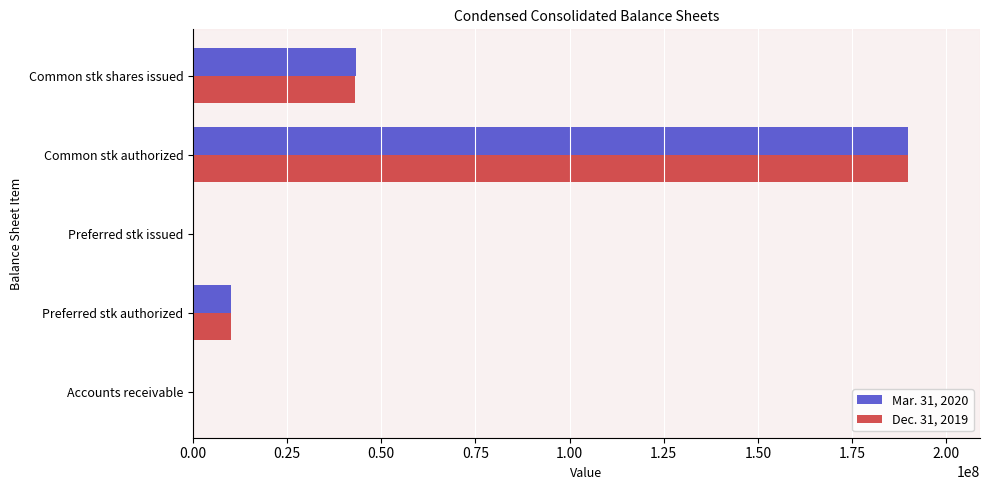

The Dec. 31, 2019 series shows 10000000 at Preferred stk authorized. True or false?

True